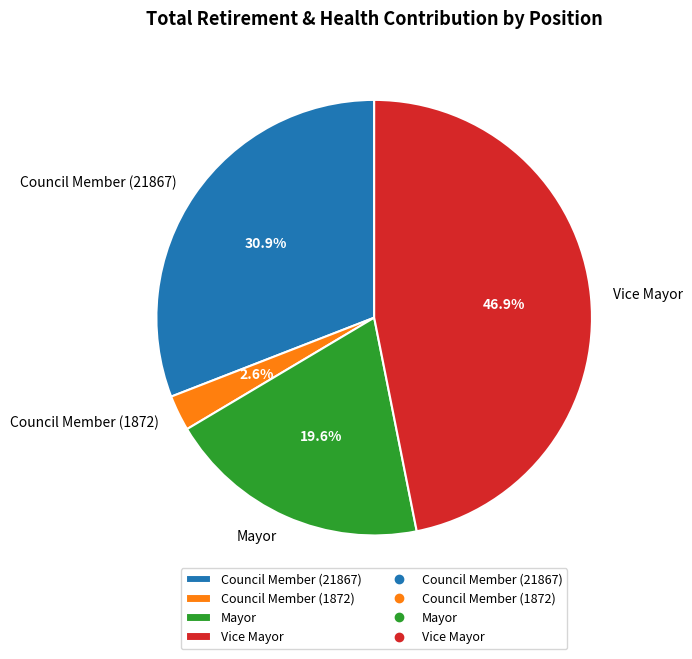

Is there a majority slice in this chart?

No